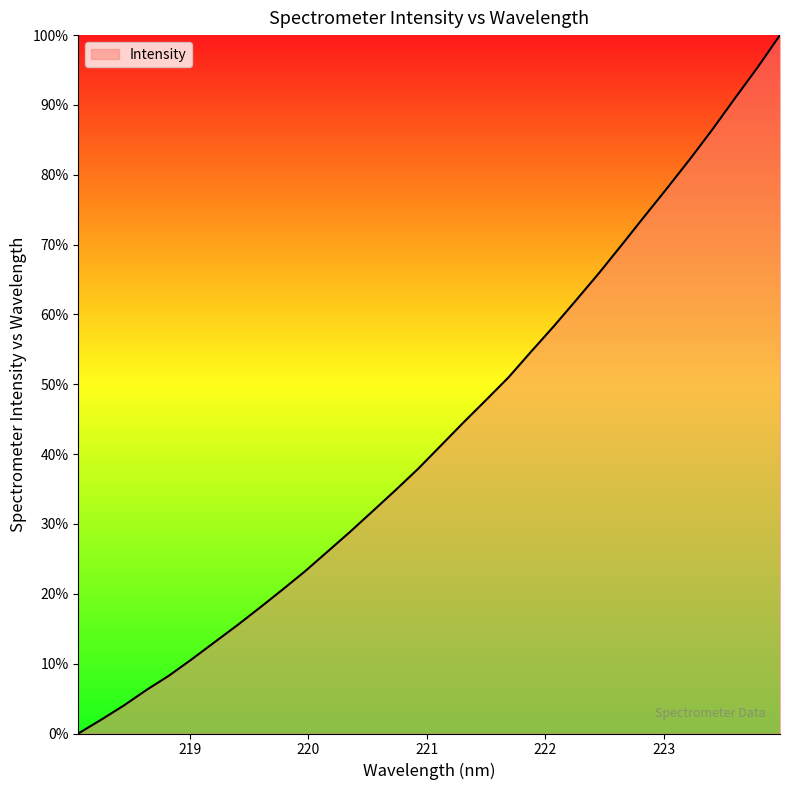

How many distinct data groups are displayed?

1